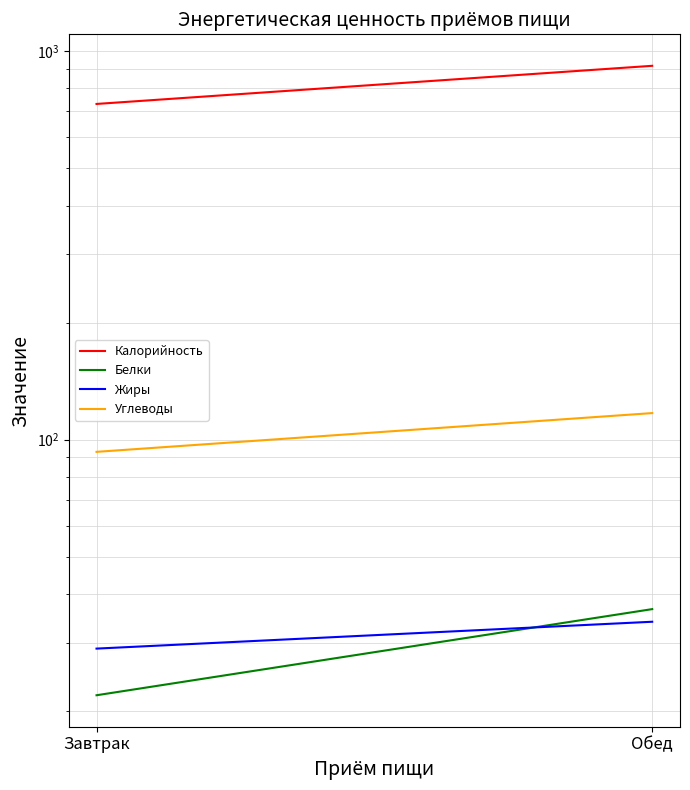

Which series has the largest total across all categories?

Калорийность